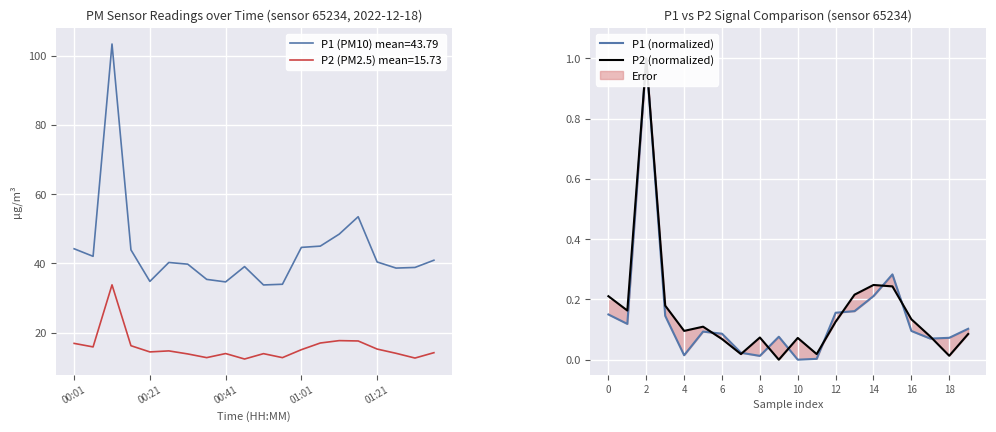

True or false: P1 (PM10) mean=43.79 and P2 (PM2.5) mean=15.73 intersect in this chart.

False